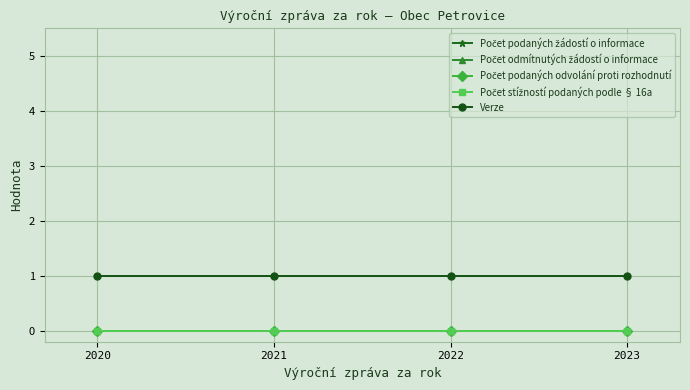

Does the chart have visible grid lines?

Yes